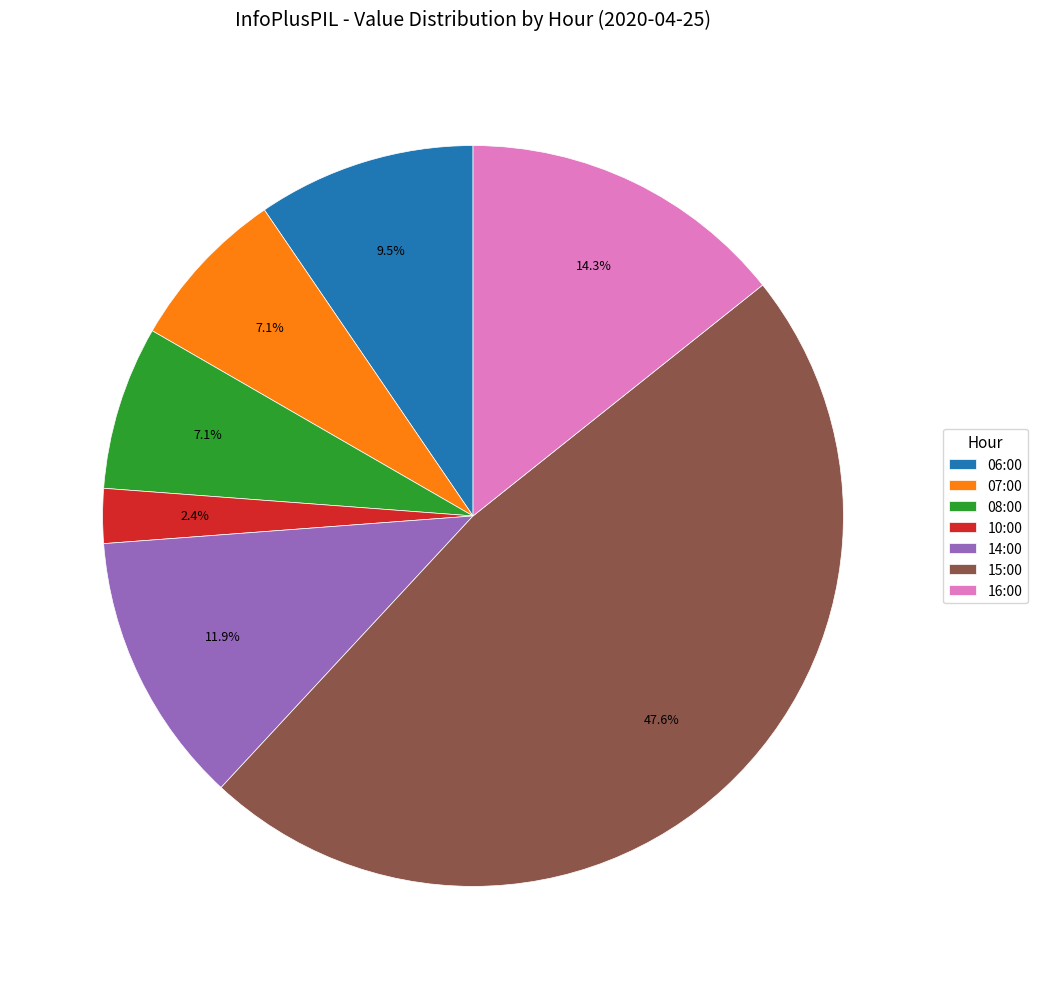

The 15:00 slice represents 37% of the pie. True or false?

False